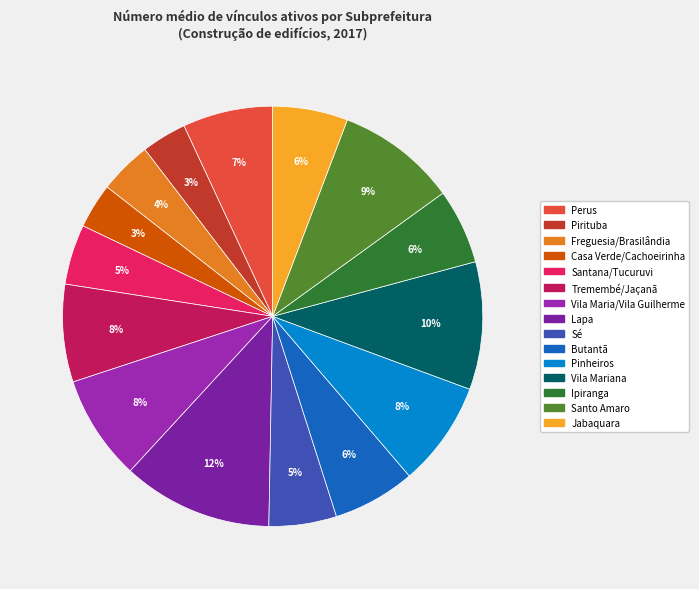

True or false: Perus accounts for 7% of the total.

True